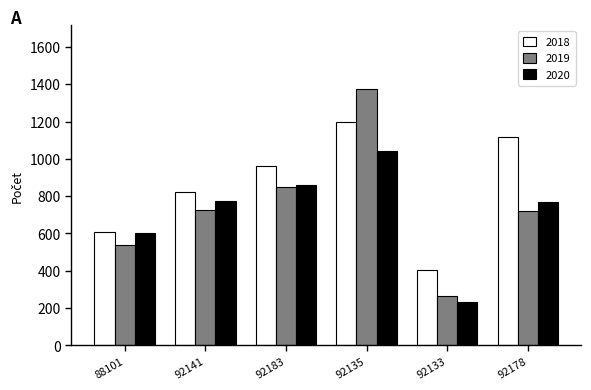

What is the label of the 3rd bar from the left?

92183